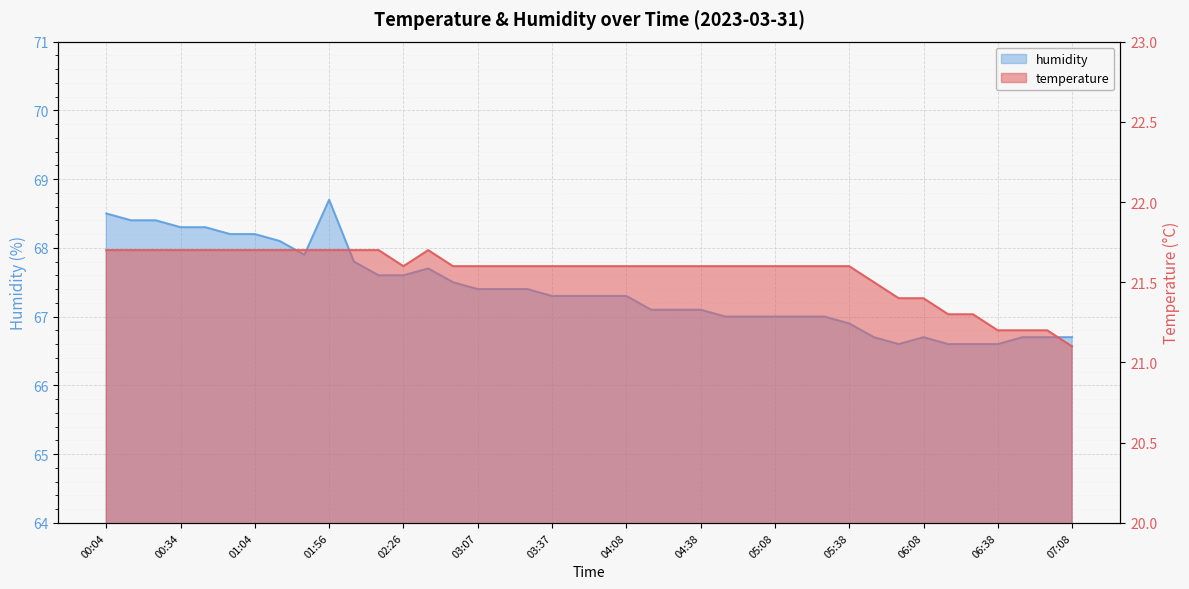

Which series has the largest total across all categories?

humidity